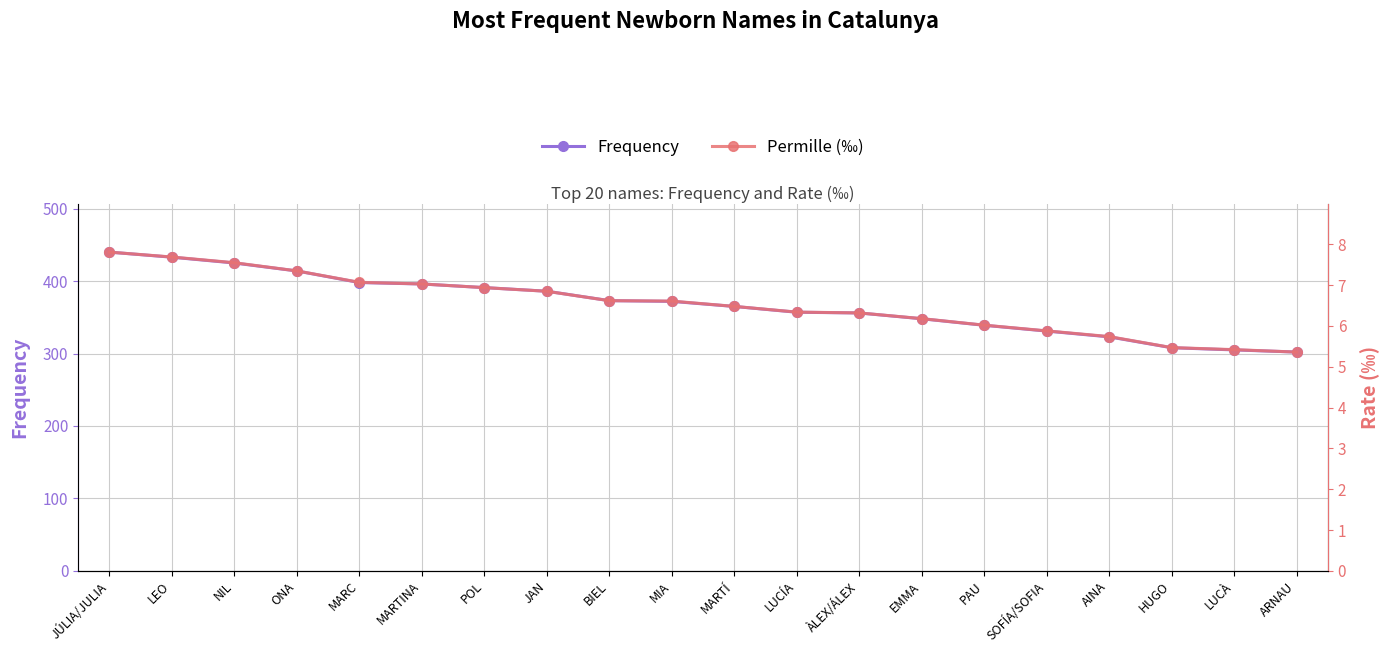

Reading left to right, list all the values displayed in this chart.

Frequency: JÚLIA/JULIA=440.0	LEO=433.0	NIL=425.0	ONA=414.0	MARC=398.0	MARTINA=396.0	POL=391.0	JAN=386.0	BIEL=373.0	MIA=372.0	MARTÍ=365.0	LUCÍA=357.0	ÀLEX/ÁLEX=356.0	EMMA=348.0	PAU=339.0	SOFÍA/SOFIA=331.0	AINA=323.0	HUGO=308.0	LUCÀ=305.0	ARNAU=302.0
Permille (‰): JÚLIA/JULIA=7.8	LEO=7.7	NIL=7.5	ONA=7.3	MARC=7.1	MARTINA=7.0	POL=6.9	JAN=6.8	BIEL=6.6	MIA=6.6	MARTÍ=6.5	LUCÍA=6.3	ÀLEX/ÁLEX=6.3	EMMA=6.2	PAU=6.0	SOFÍA/SOFIA=5.9	AINA=5.7	HUGO=5.5	LUCÀ=5.4	ARNAU=5.4